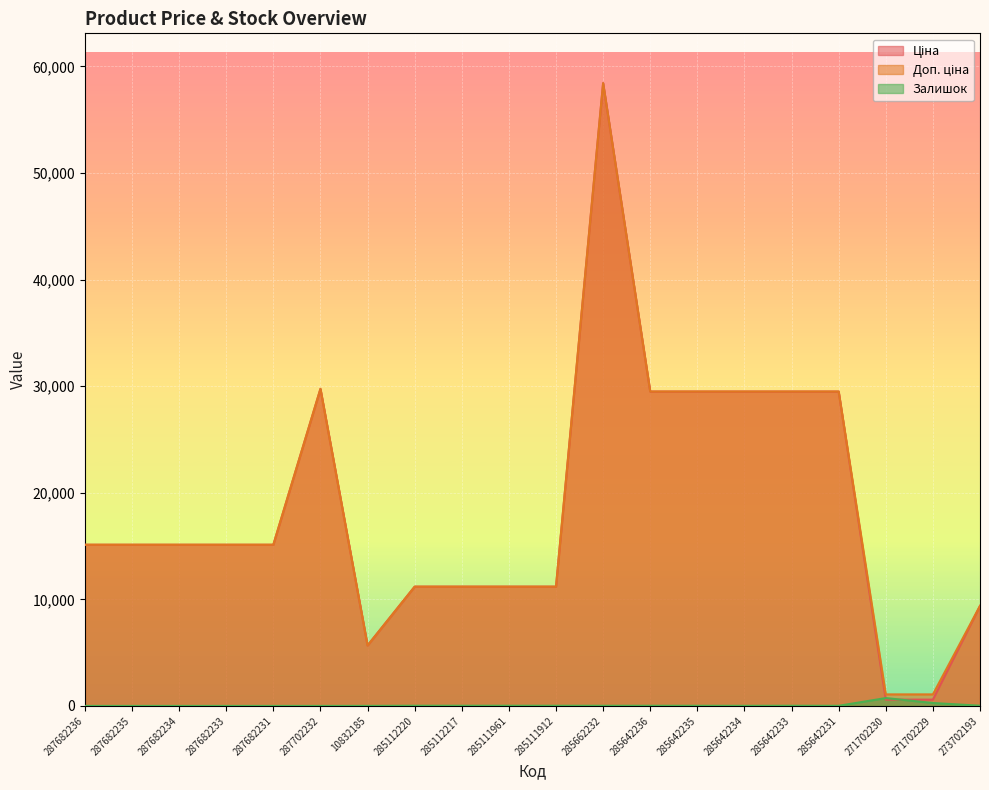

At which category is the sum across all series the highest?

285662232